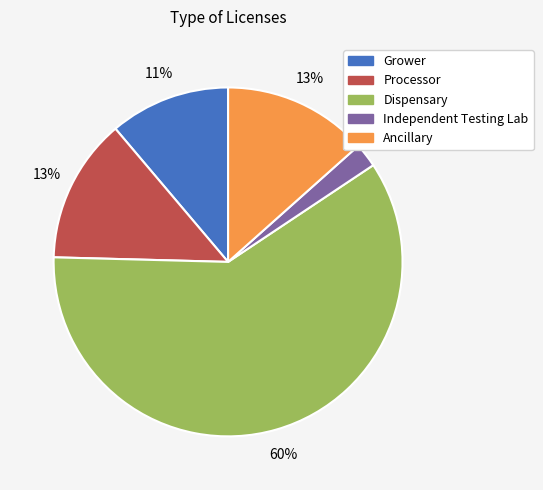

To the nearest percent, what portion does Independent Testing Lab represent?

2%